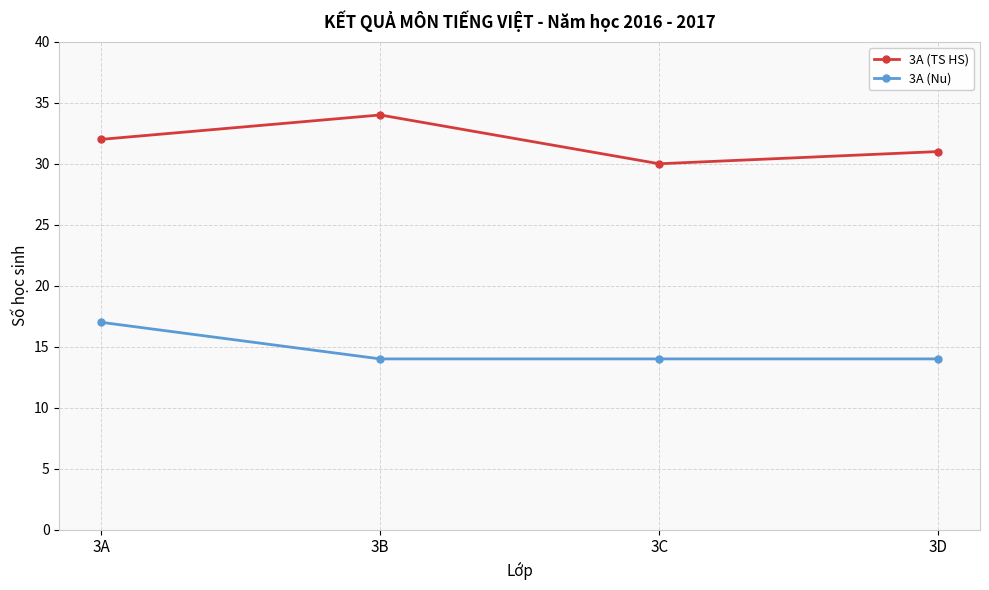

What is the difference between the maximum and second lowest values in the 3A (TS HS) series?

3